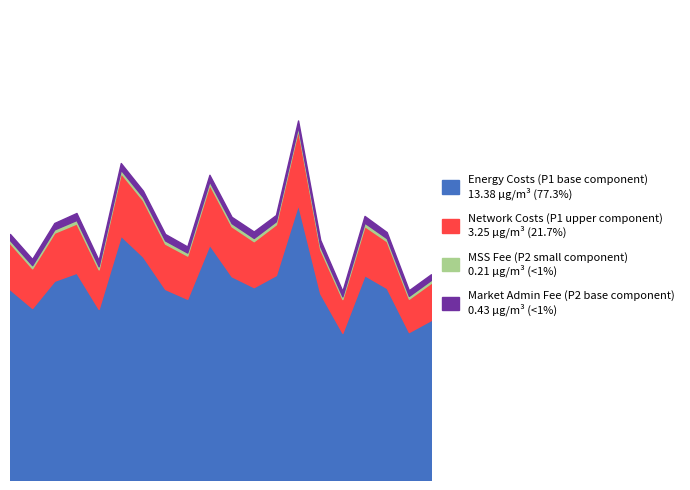

What is the difference between the P2 values at 00:00 and 00:17?

0.2